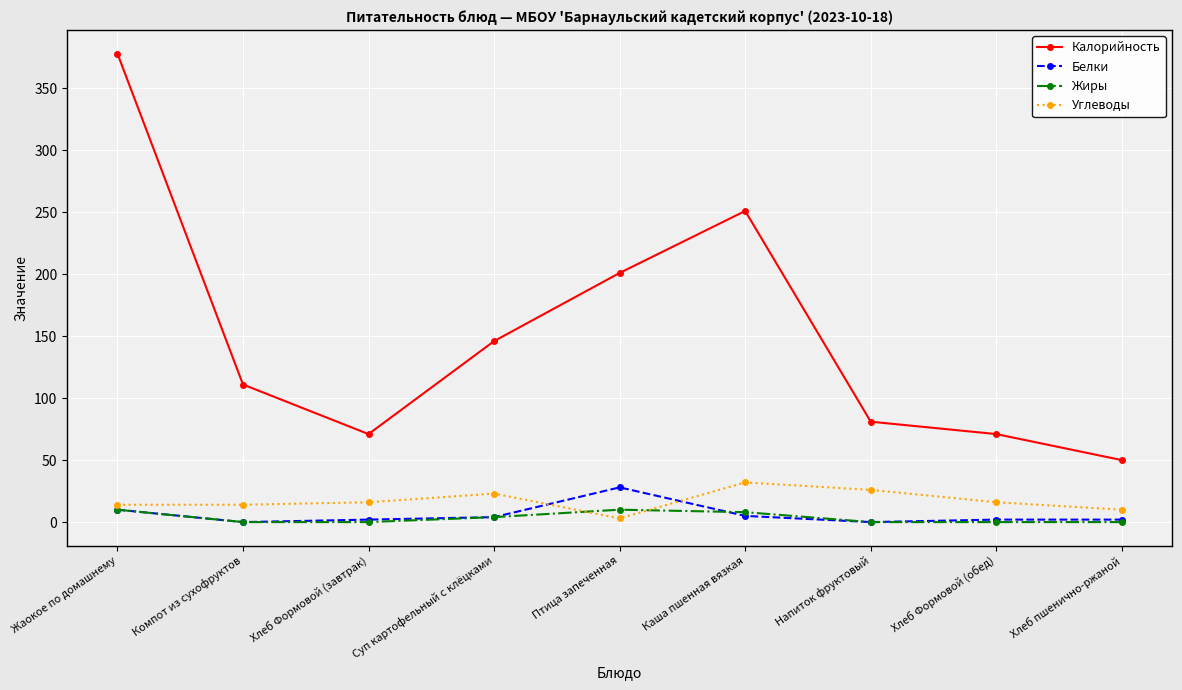

What is the difference between the highest and lowest values at Птица запеченная?

198